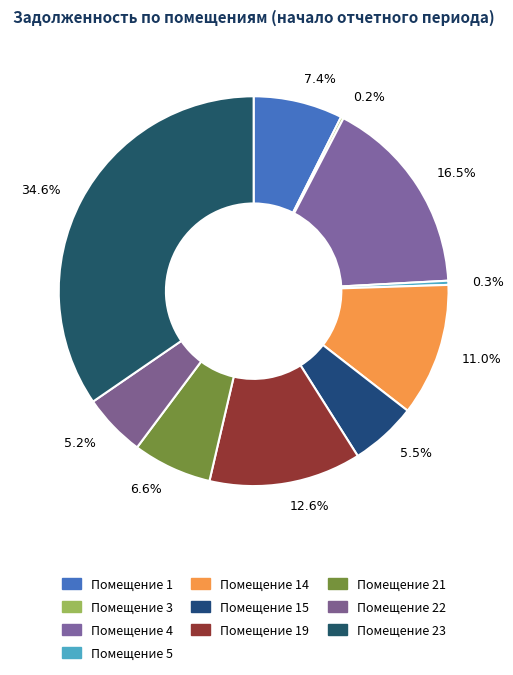

Does any single category account for the majority?

No